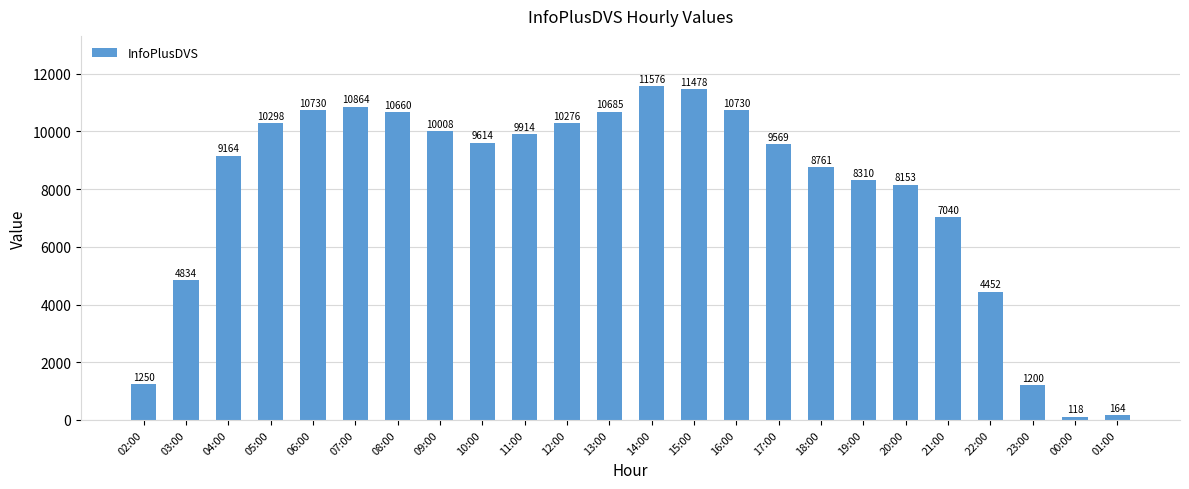

Reading left to right, extract all data points from this chart.

02:00=1250	03:00=4834	04:00=9164	05:00=10298	06:00=10730	07:00=10864	08:00=10660	09:00=10008	10:00=9614	11:00=9914	12:00=10276	13:00=10685	14:00=11576	15:00=11478	16:00=10730	17:00=9569	18:00=8761	19:00=8310	20:00=8153	21:00=7040	22:00=4452	23:00=1200	00:00=118	01:00=164